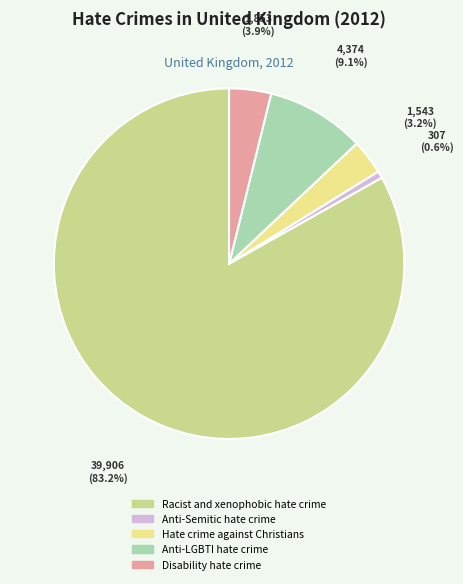

What percentage is NOT represented by Racist and xenophobic hate crime?

16.8%